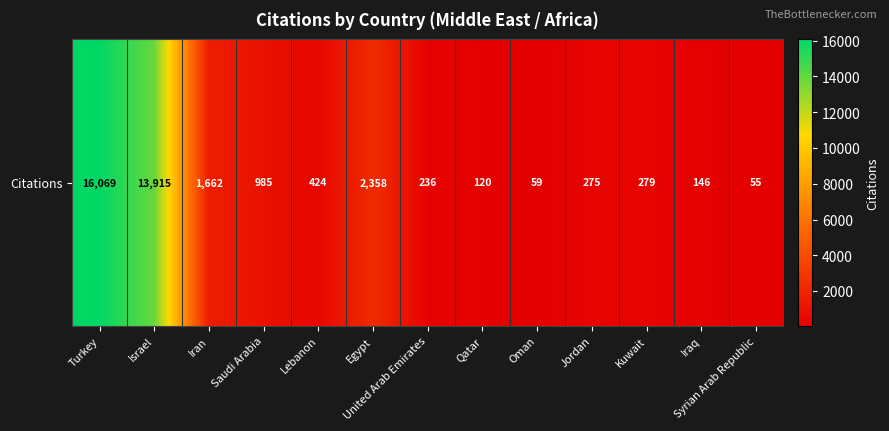

Rank the categories by value from lowest to highest.

Syrian Arab Republic, Oman, Qatar, Iraq, United Arab Emirates, Jordan, Kuwait, Lebanon, Saudi Arabia, Iran, Egypt, Israel, Turkey